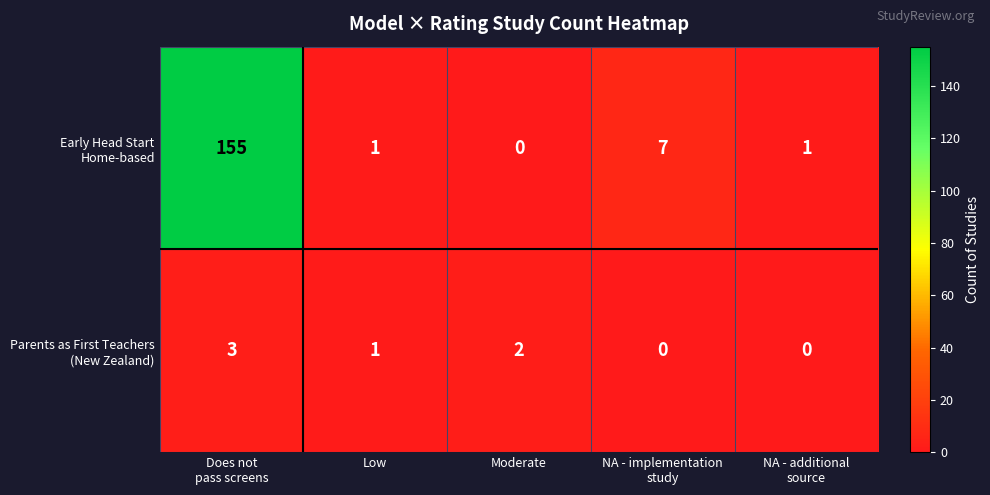

What is the greatest value displayed?

155